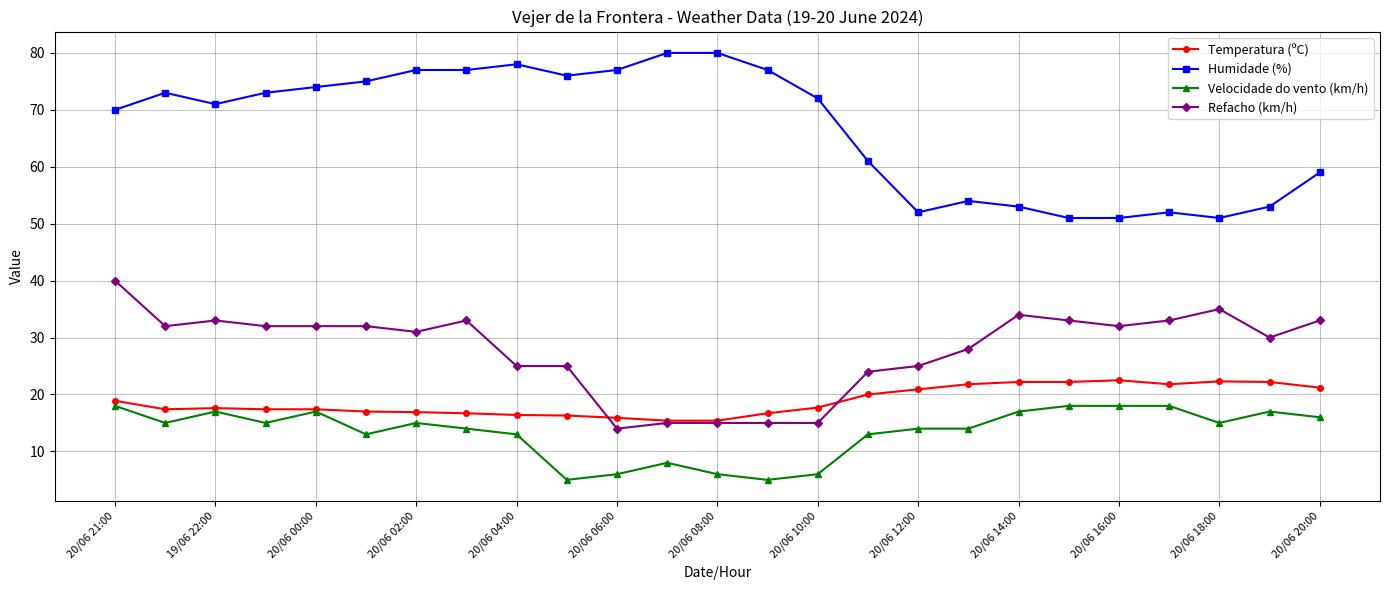

What is the value of the Refacho (km/h) point at the 14th from the left?

15.0